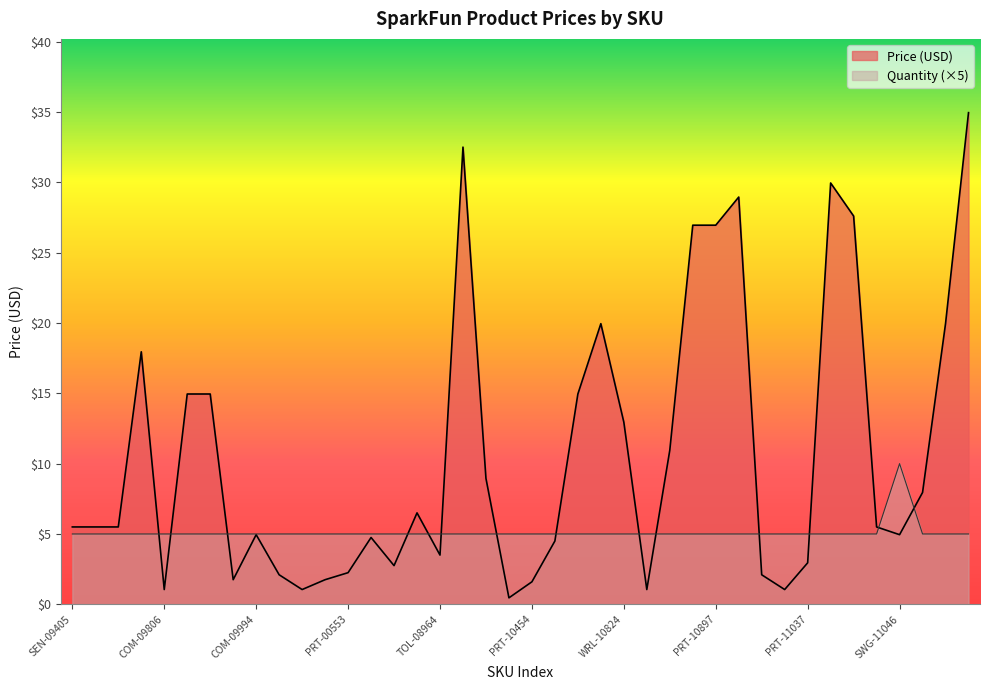

After their last crossing, which series has the higher values: Quantity or Price (USD)?

Price (USD)